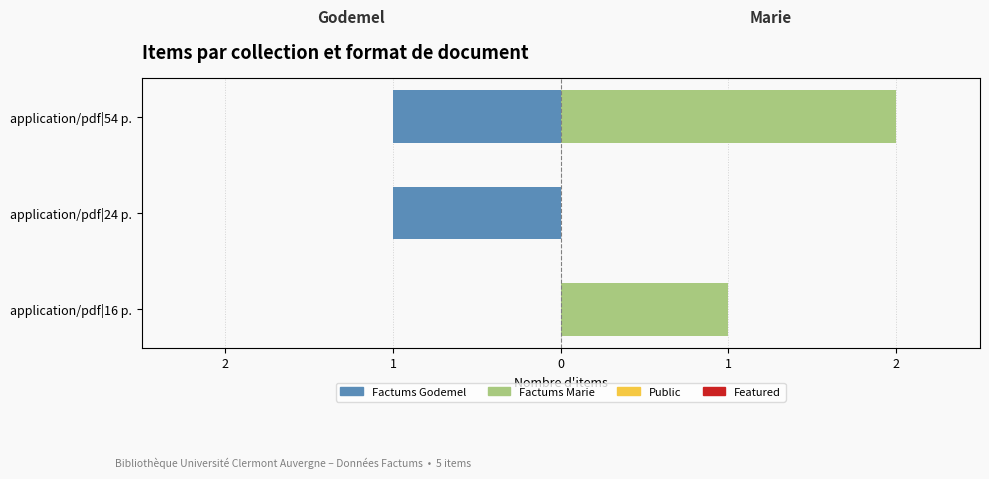

What is the greatest value displayed?

2.0